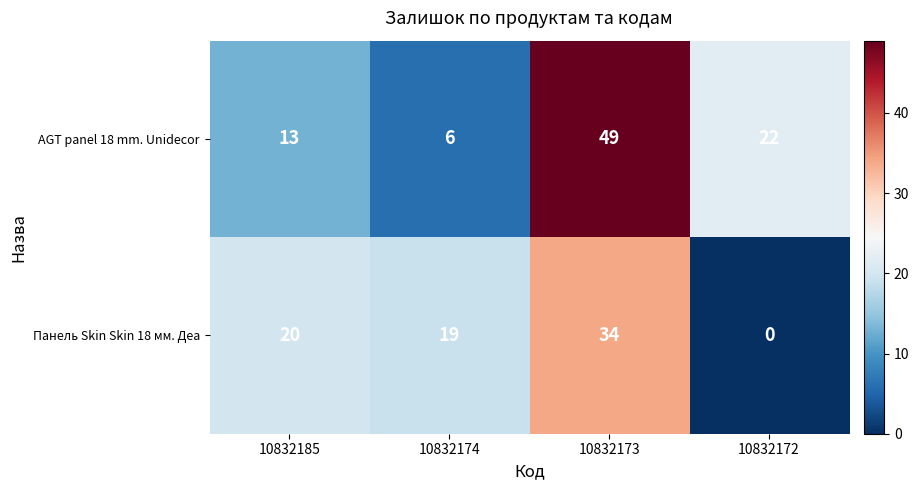

List the series in order of their overall mean, lowest first.

Панель Skin Skin 18 мм. Деа, AGT panel 18 mm. Unidecor